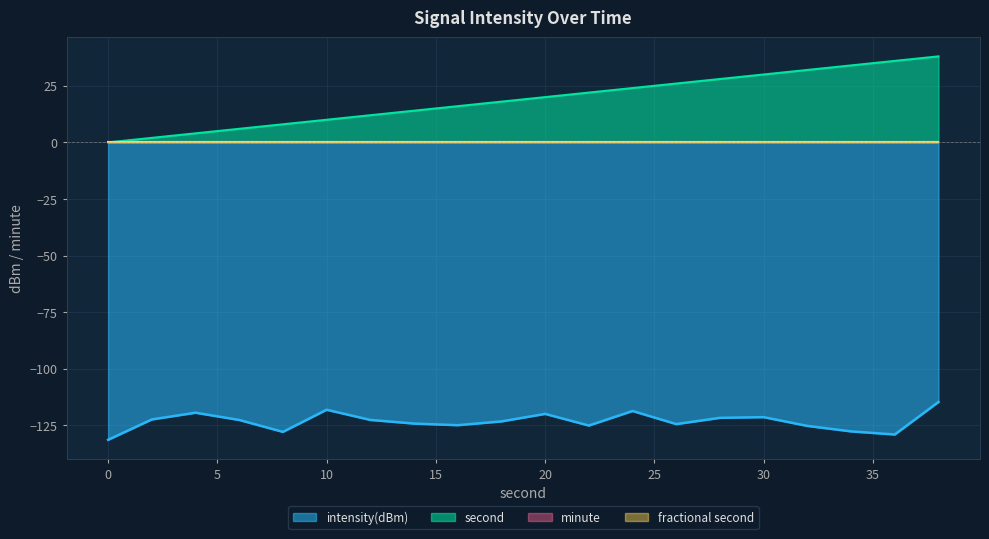

The value of second at 14 is 24.2. True or false?

False